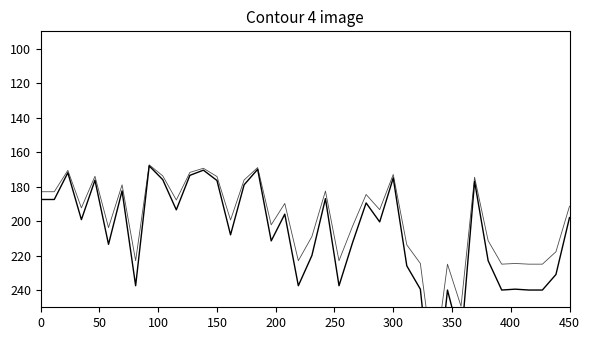

Is this an area chart (filled region under the line)?

No